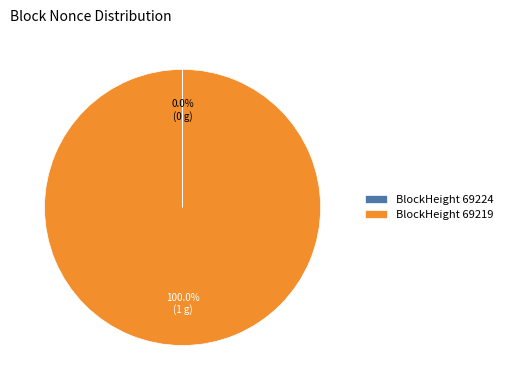

What is the largest slice in the pie chart?

BlockHeight 69219